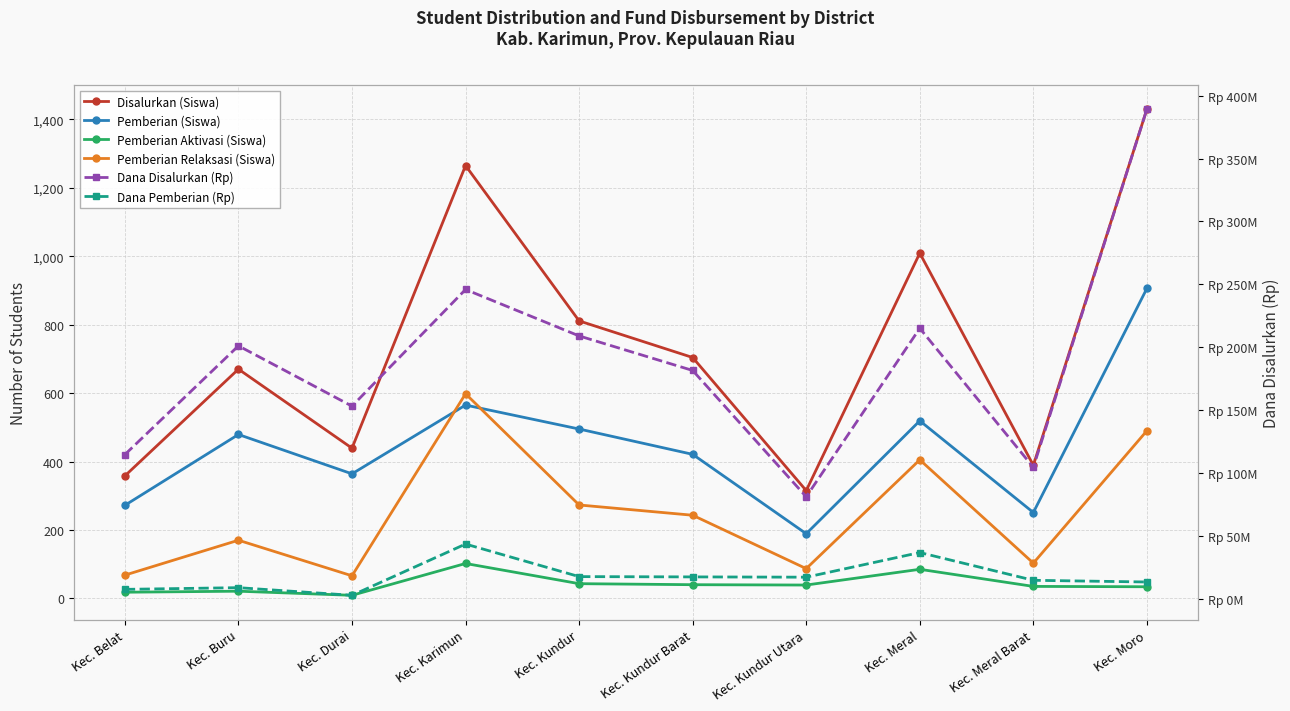

Where does the Disalurkan (Siswa) series first go above 704?

Kec. Karimun